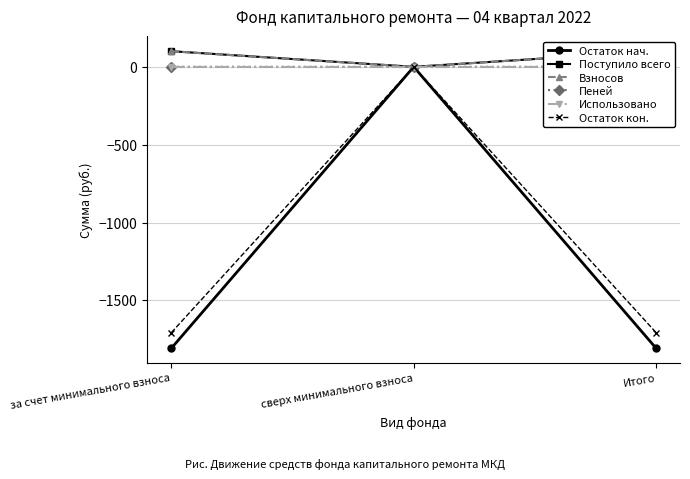

The Остаток кон. series shows -2518.3 at Итого. True or false?

False